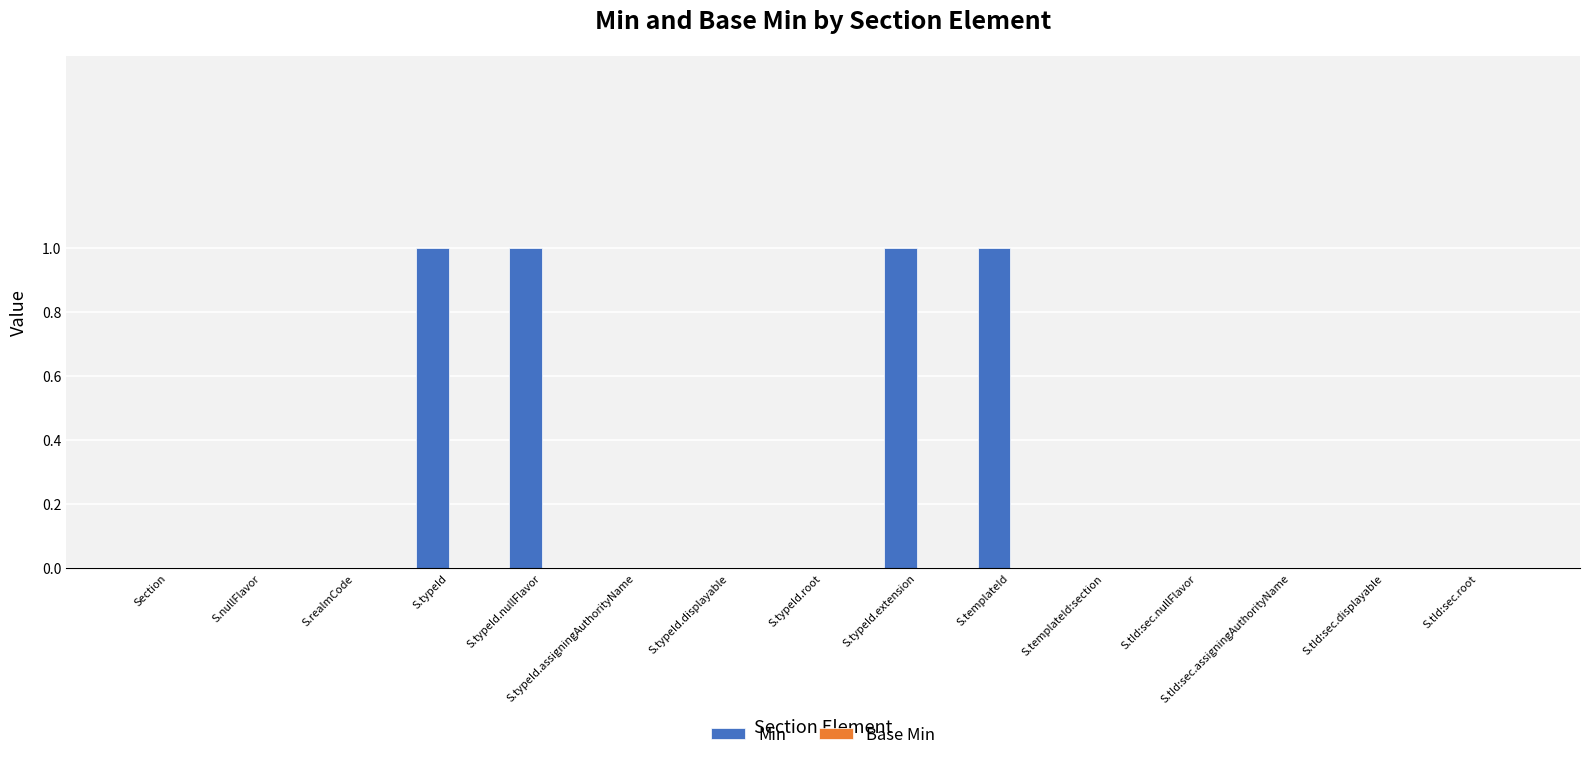

The chart shows a value of 1 at S.typeId.nullFlavor. True or false?

True